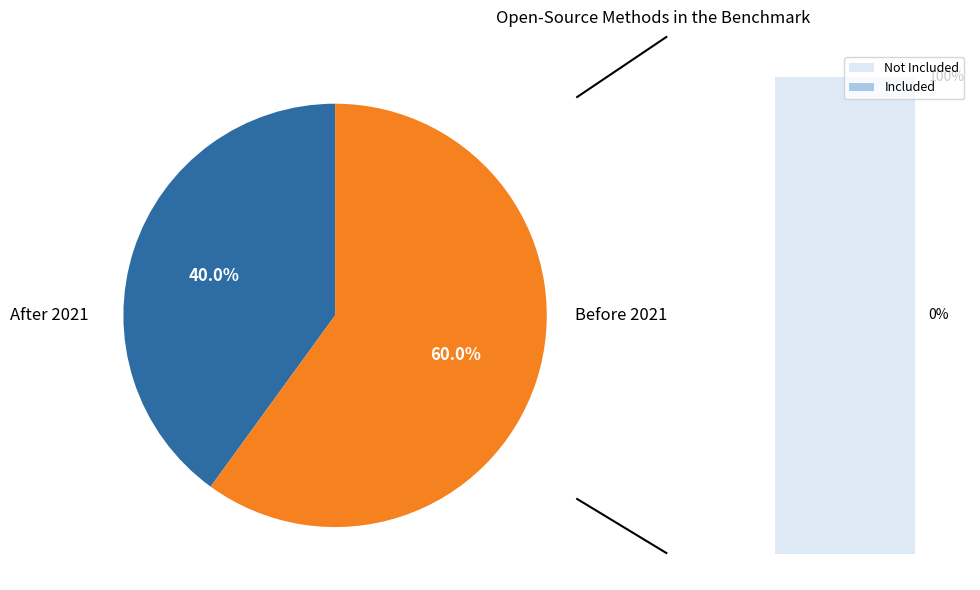

Count the number of slices in the pie.

2